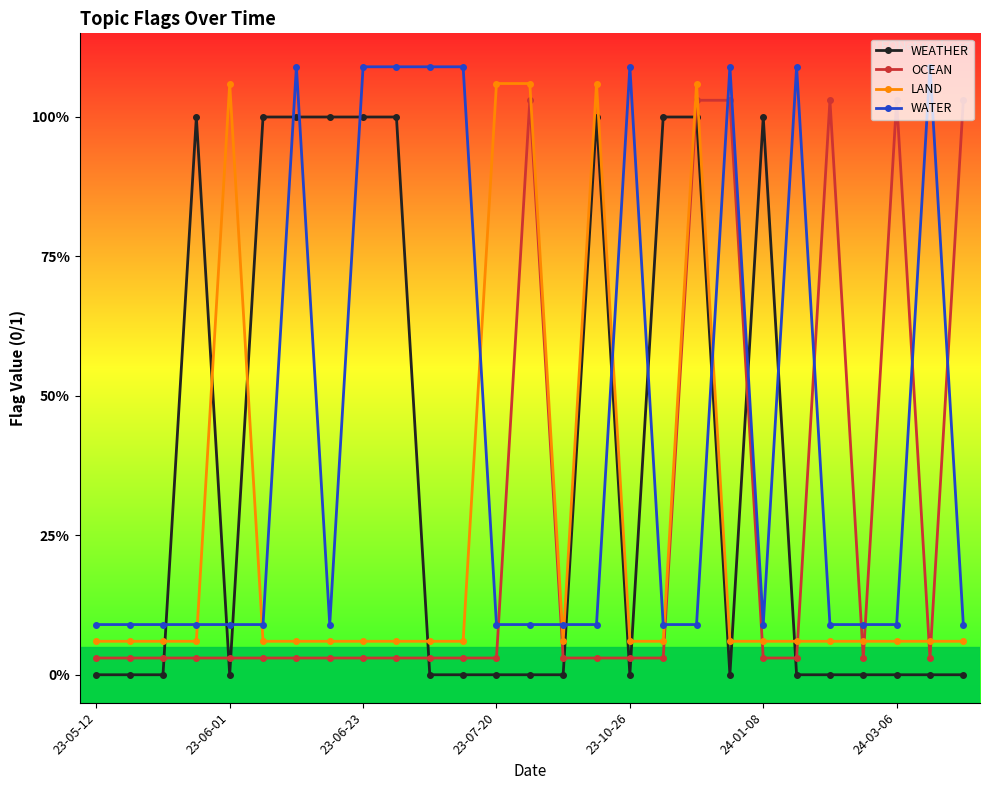

At which category is the sum across all series the highest?

18